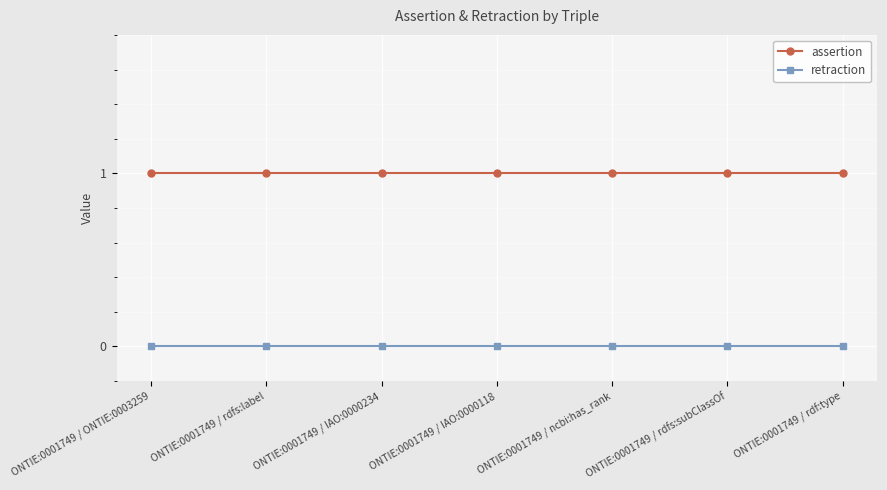

The assertion series shows 1 at ONTIE:0001749 / ncbi:has_rank. True or false?

True